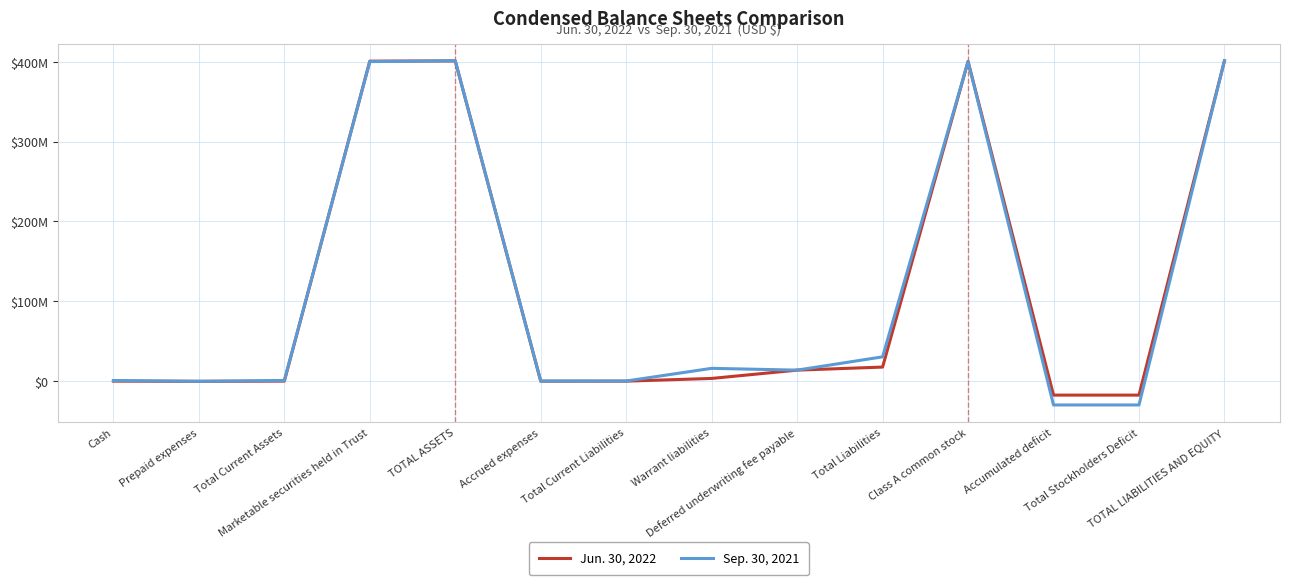

What is the label of the 10th point from the right?

TOTAL ASSETS